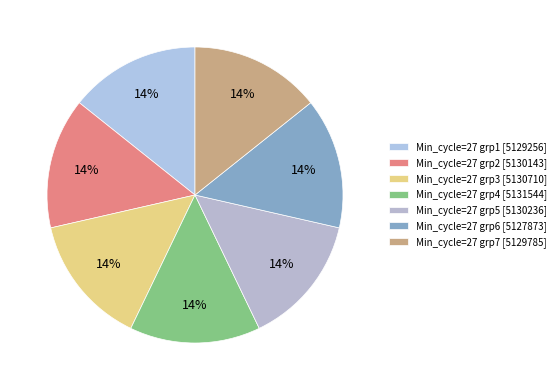

How many slices are in this pie chart?

7